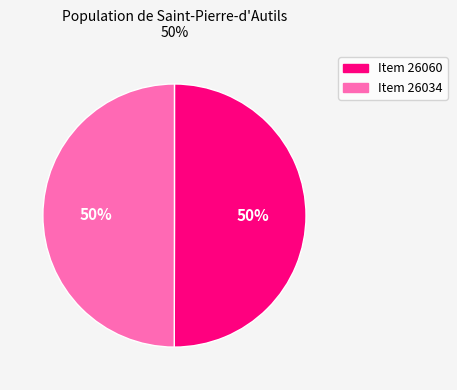

Is it true that Item 26060 is 50% of the pie?

True